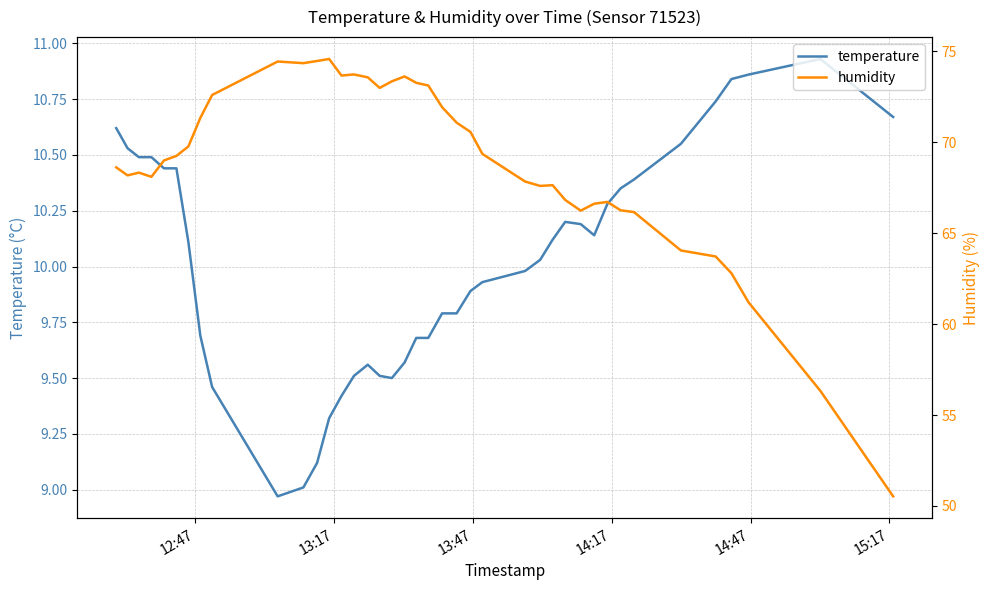

Which has a higher value, 12:47 or 13:47?

12:47